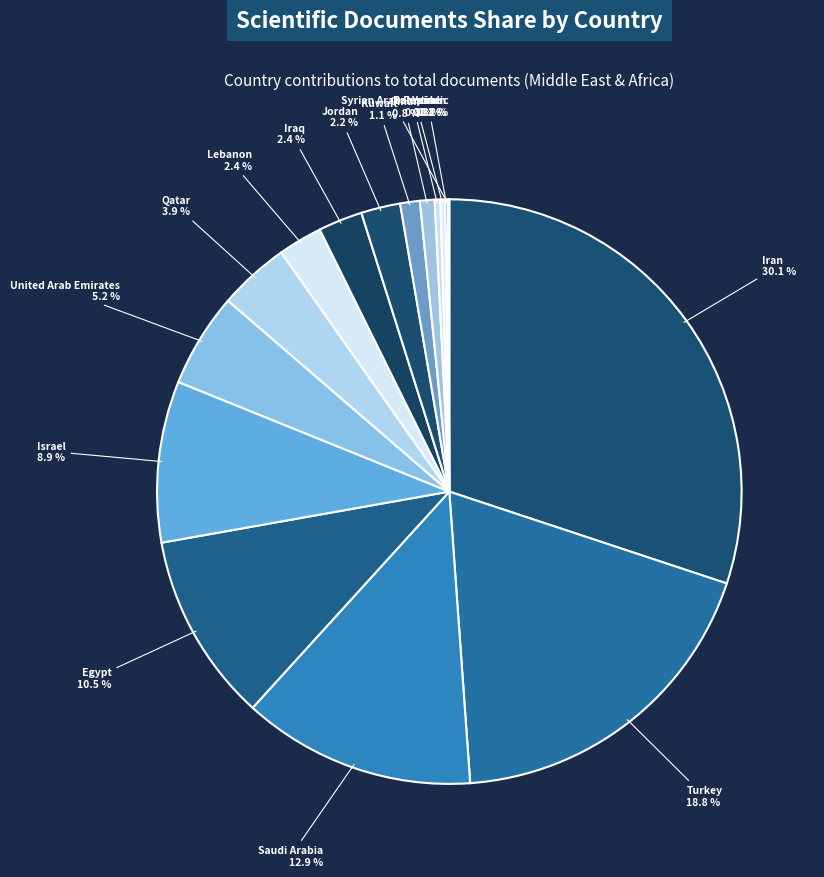

How many slices are in this pie chart?

16